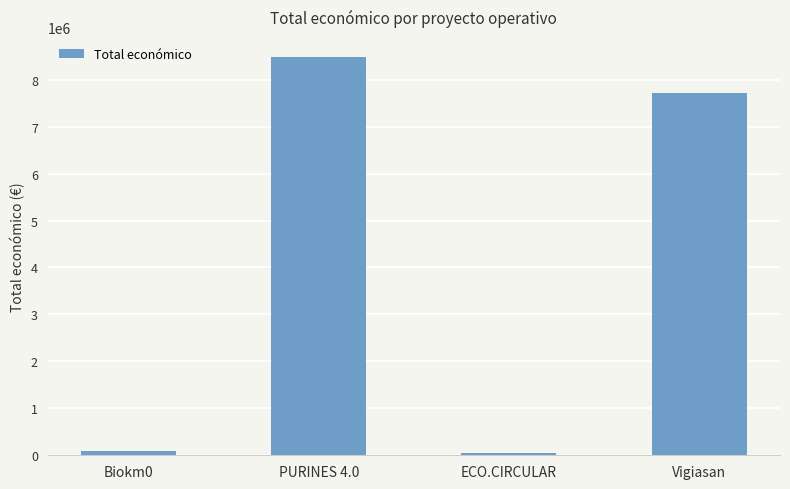

Does the chart contain stacked bars?

No